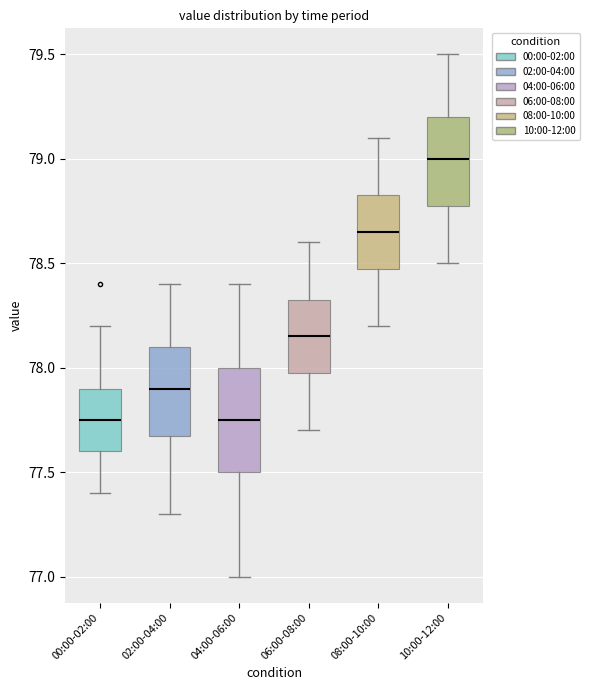

Which box has the highest median line?

10:00-12:00